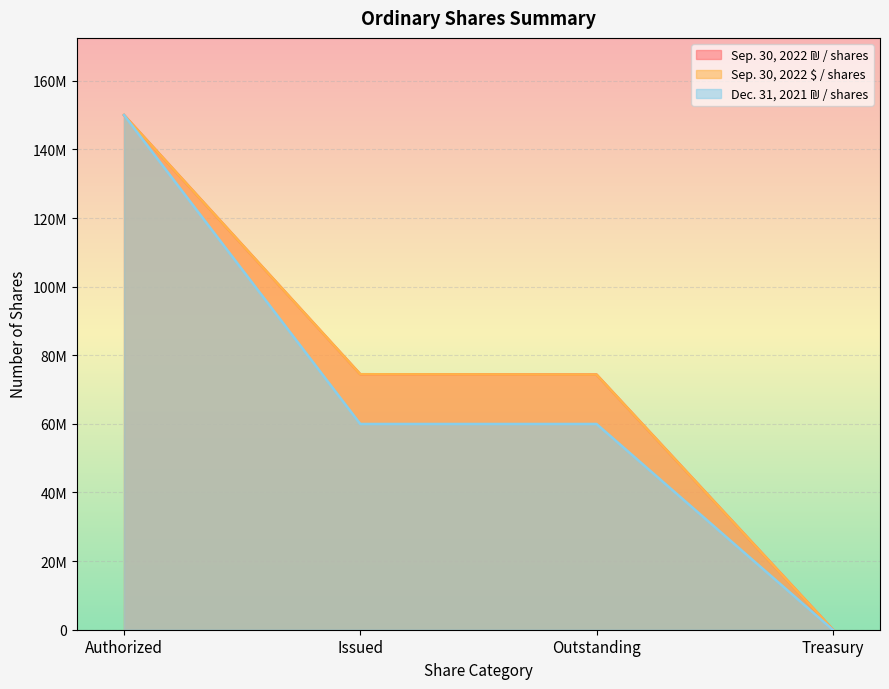

Rank the series at Authorized from highest to lowest value.

Sep. 30, 2022 ₪ / shares, Sep. 30, 2022 $ / shares, Dec. 31, 2021 ₪ / shares